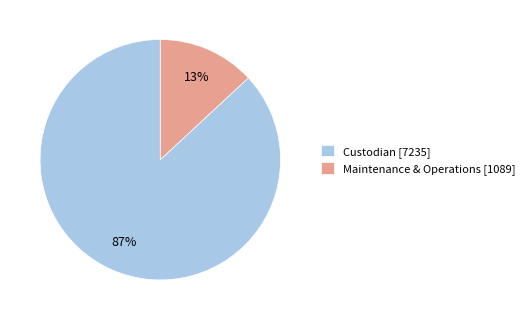

Which has a higher value, Custodian [7235] or Maintenance & Operations [1089]?

Custodian [7235]